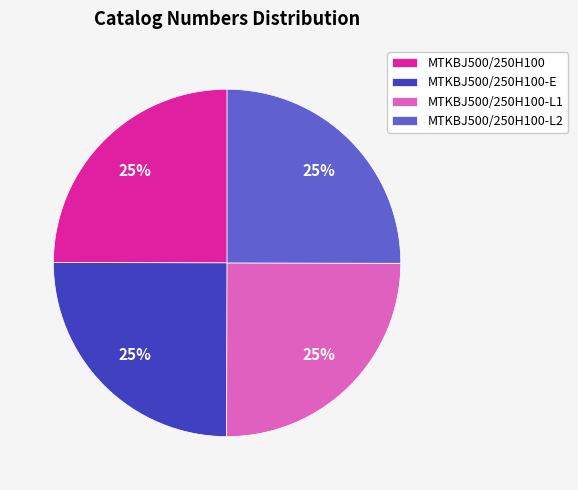

Approximately how many times larger is the value at MTKBJ500/250H100-L1 compared to MTKBJ500/250H100-L2?

1.0